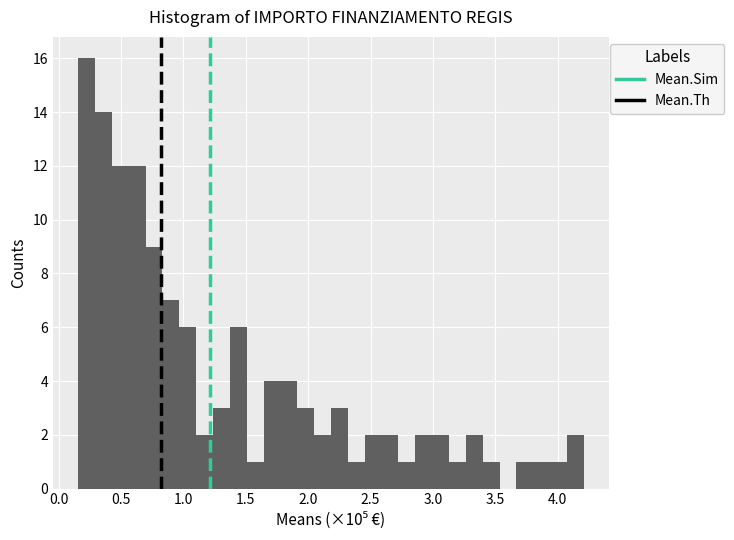

Read against the x-axis, roughly where is the centre of the tallest bar?

0.20